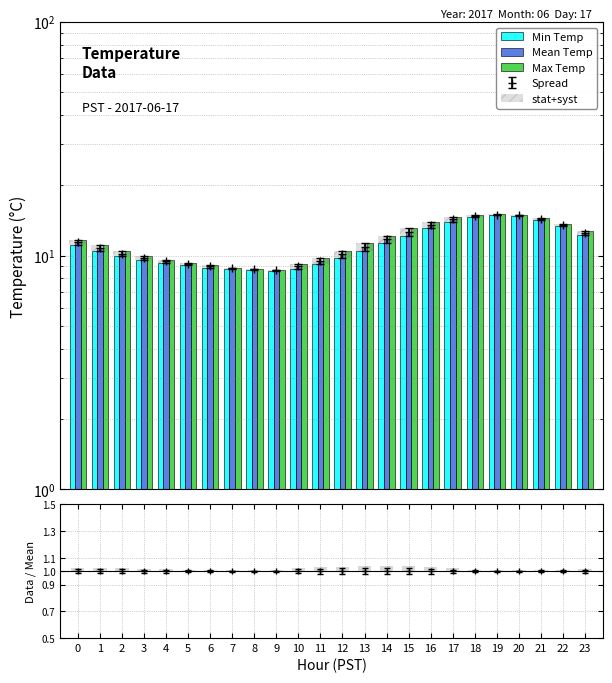

Which series has the largest range (max minus min)?

Max Temp